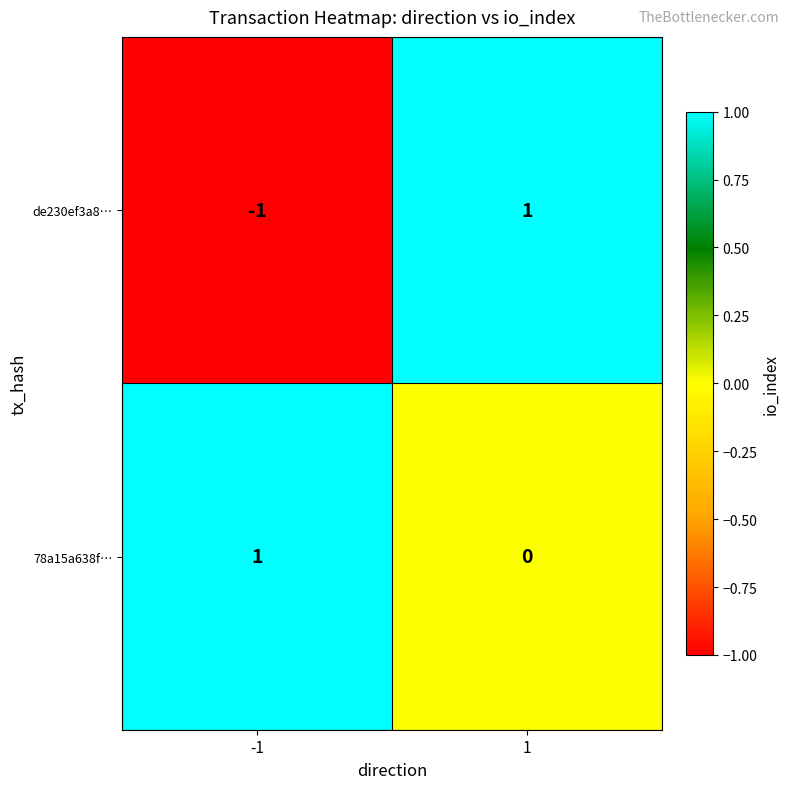

List the labels in order of 78a15a638f… value, largest first.

-1, 1